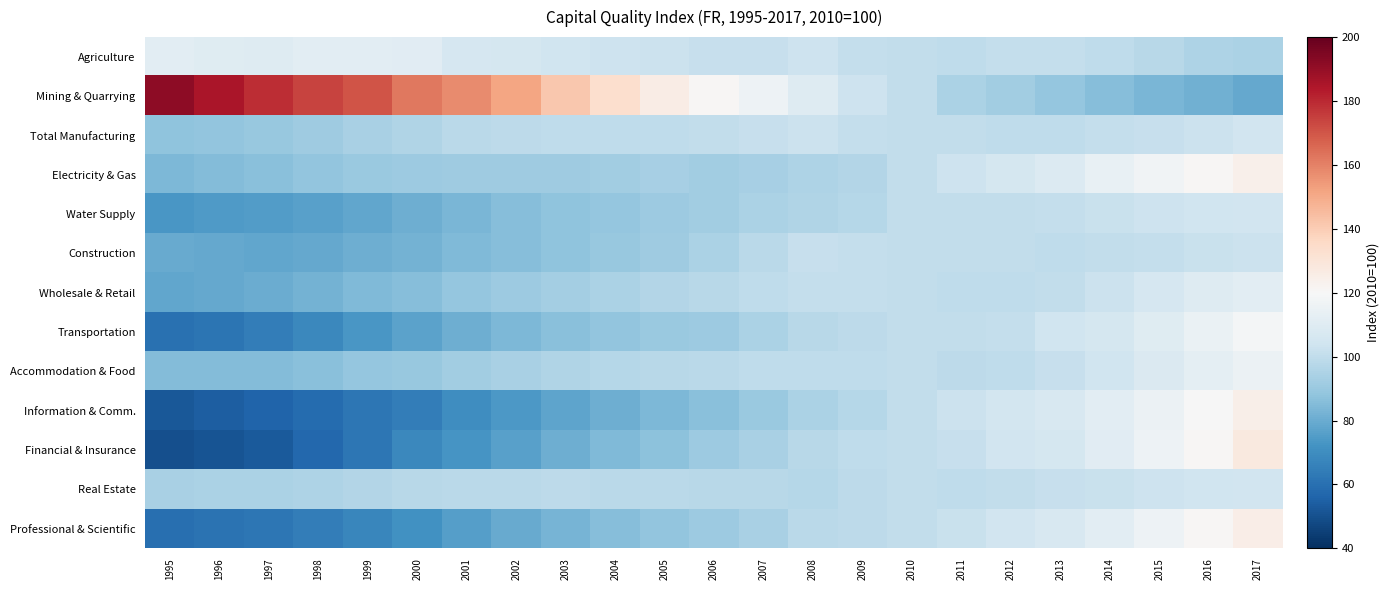

List the series in order of their peak value, highest first.

Mining & Quarrying, Financial & Insurance, Professional & Scientific, Information & Comm., Electricity & Gas, Transportation, Accommodation & Food, Agriculture, Wholesale & Retail, Real Estate, Water Supply, Total Manufacturing, Construction